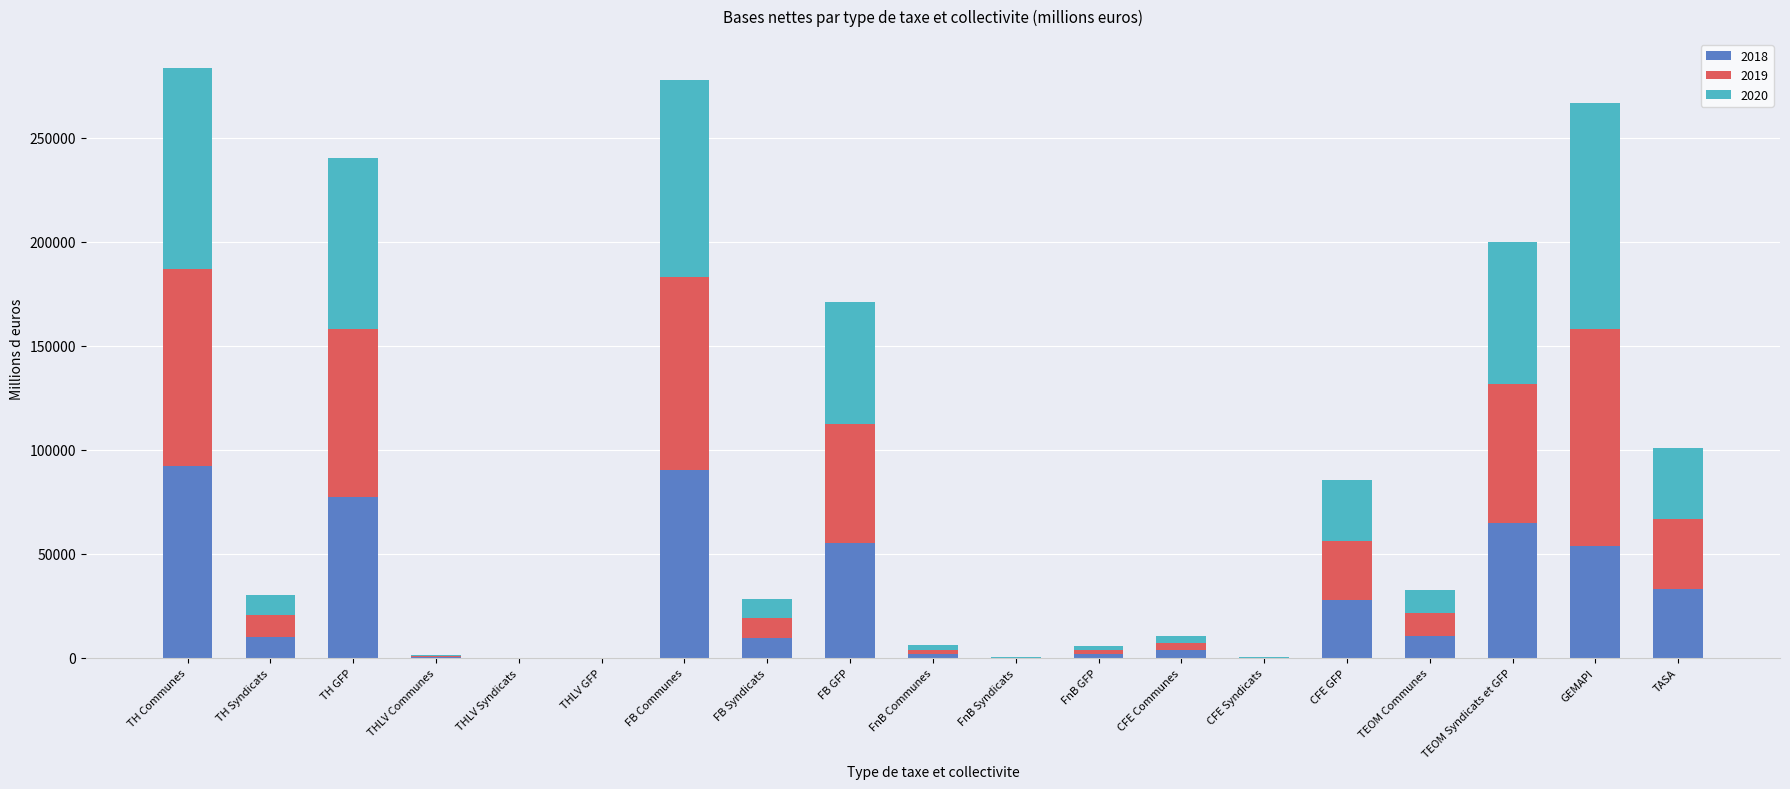

What is the total value across all series at TEOM Communes?

32550.8